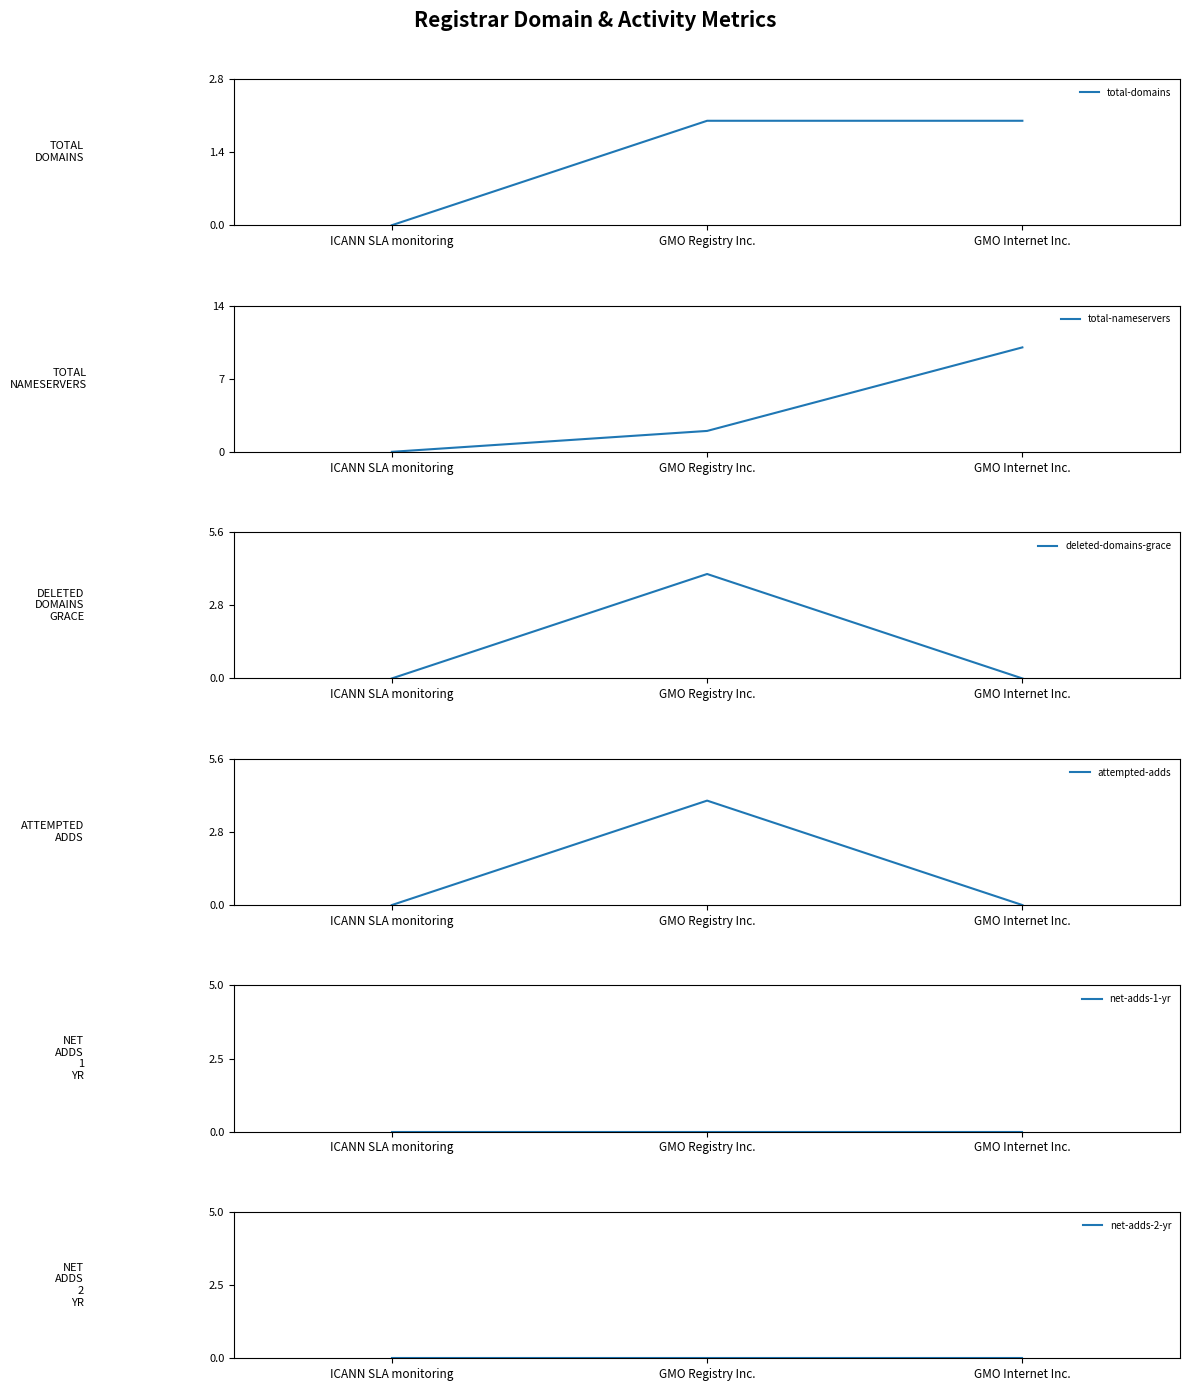

Which category has the highest value in the attempted-adds series?

GMO Registry Inc.